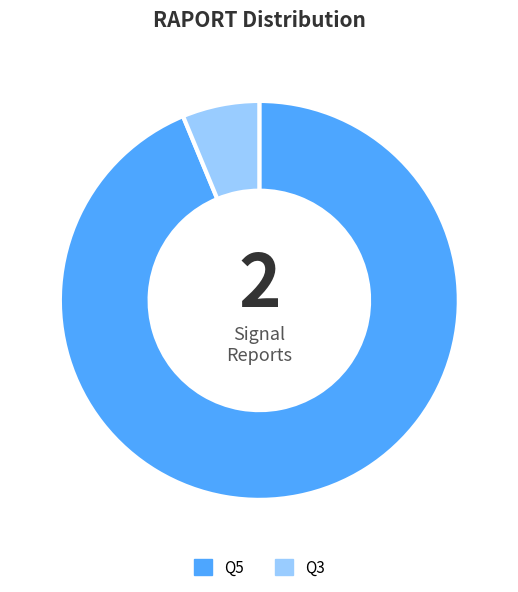

Does any single category account for the majority?

Yes